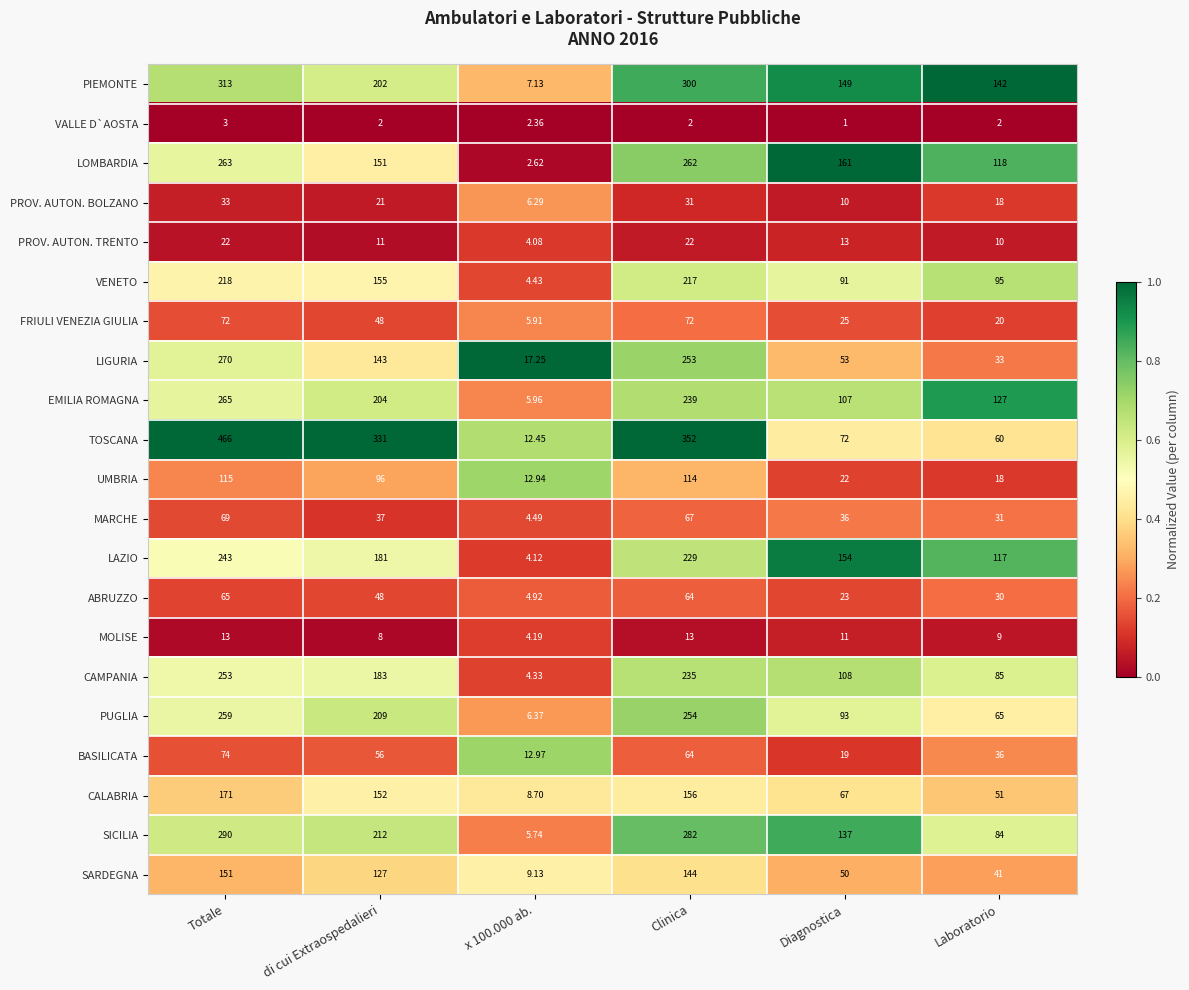

Which category has the highest value across all series?

Totale